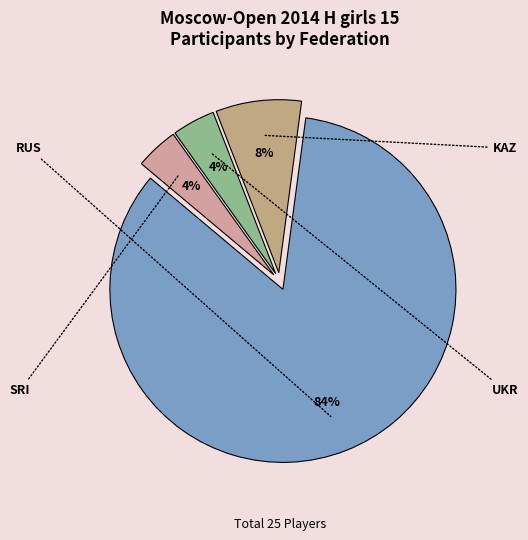

How many slices are in this pie chart?

4